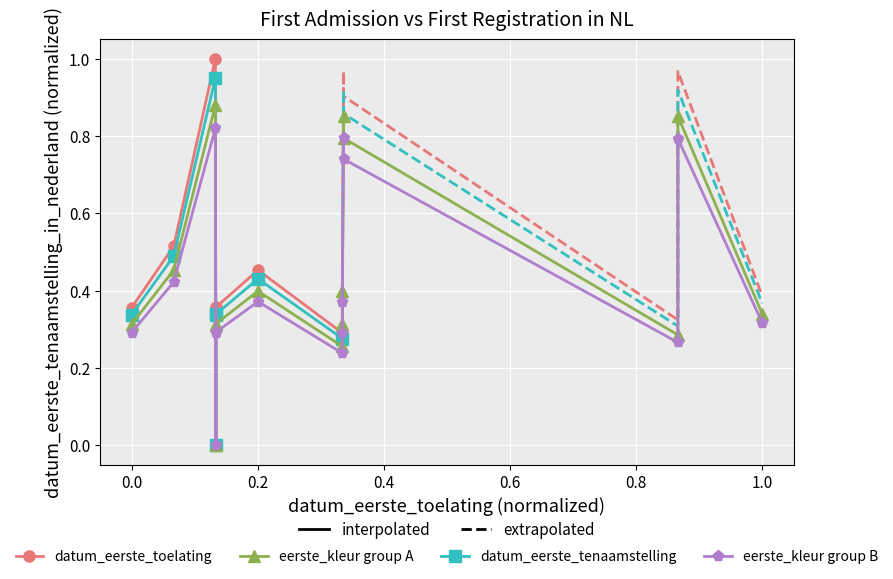

Is this an area chart (filled region under the line)?

No